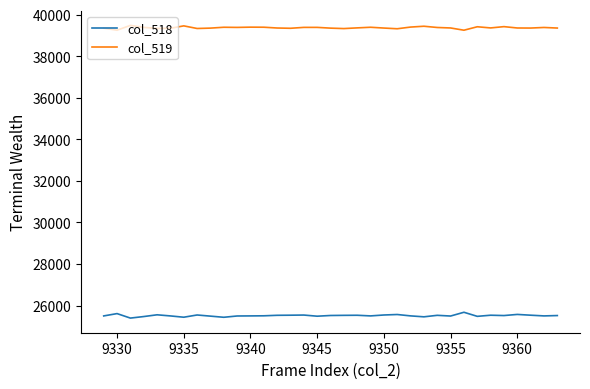

What is the maximum value for col_519?

39484